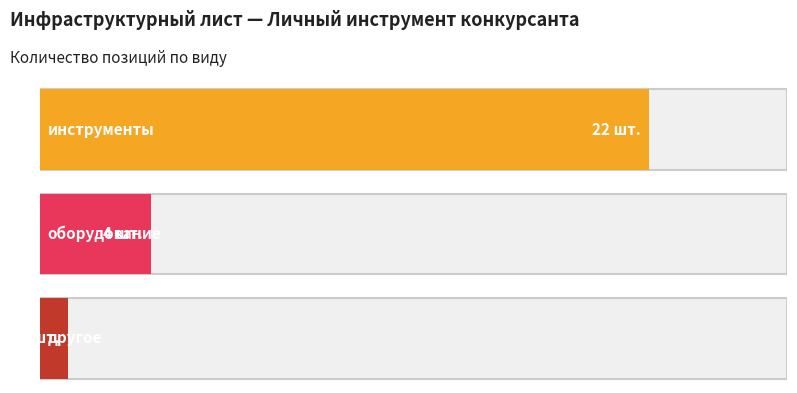

Reading right to left, what are all the values shown in this chart?

инструменты: всего=22	другое=22	оборудование=22	инструменты=22
оборудование: всего=4	другое=4	оборудование=4	инструменты=4
другое: всего=1	другое=1	оборудование=1	инструменты=1